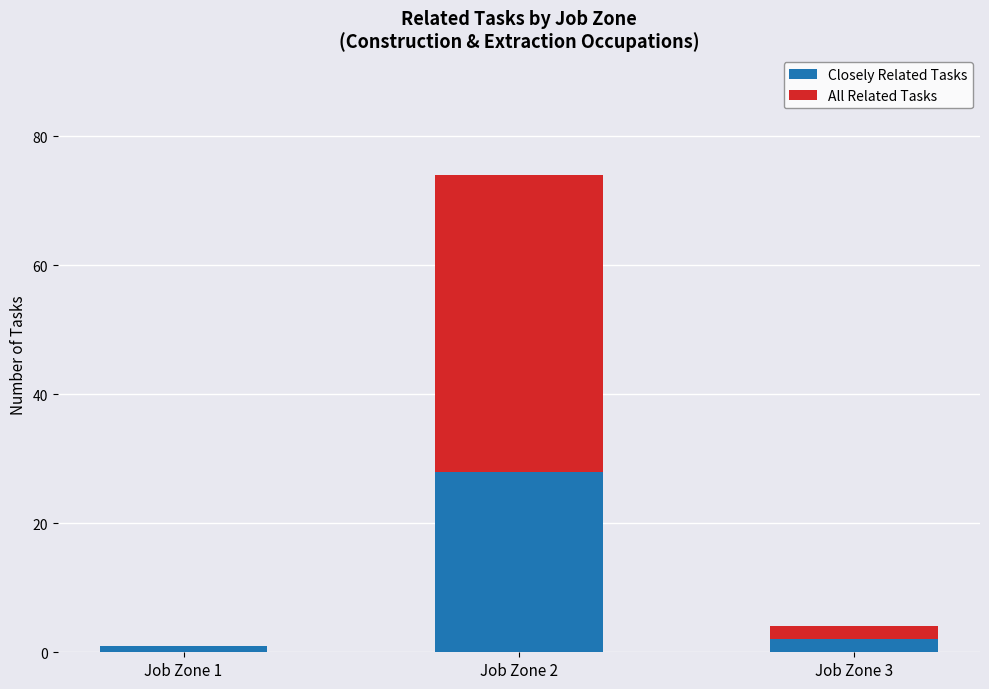

Is it true that Closely Related Tasks equals 1 at Job Zone 1?

True